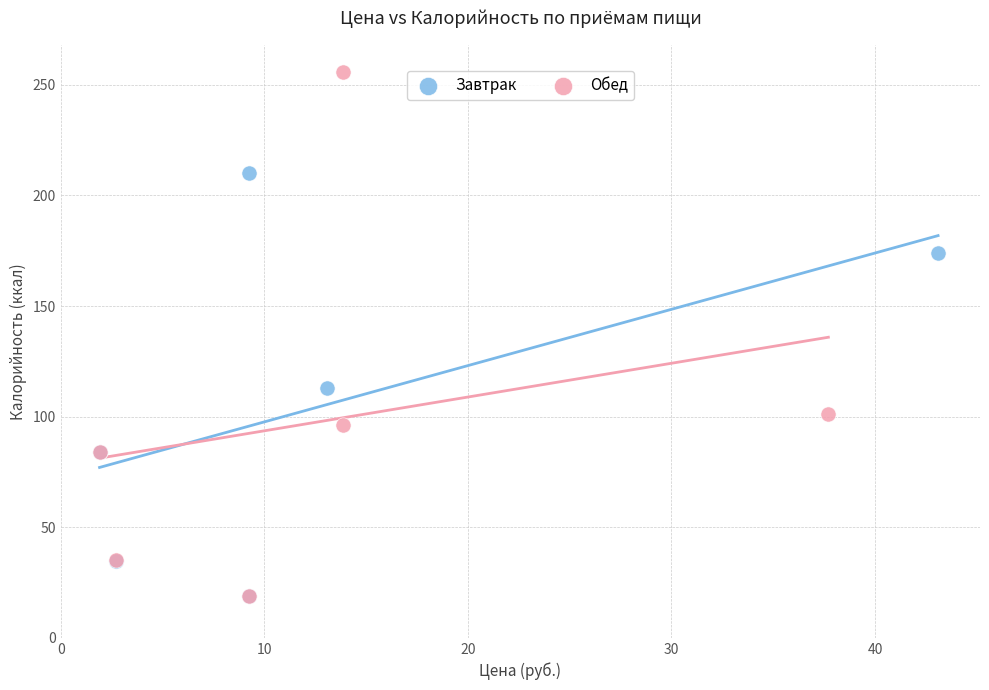

Which series has the largest Y range (max minus min)?

Обед